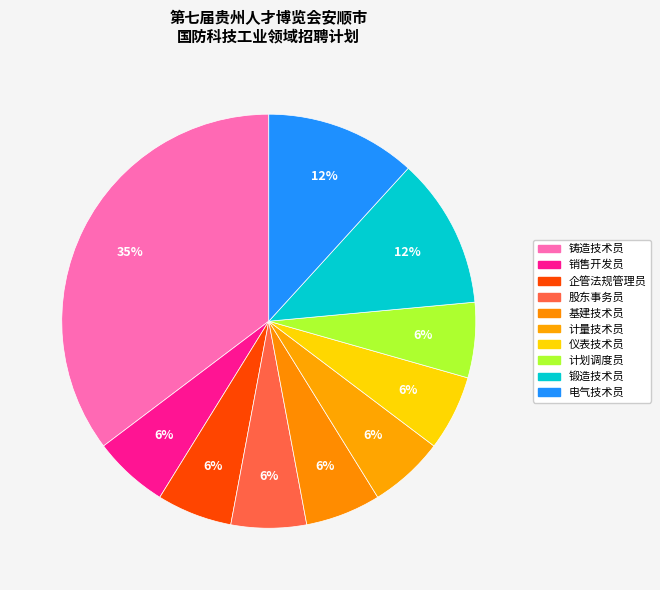

Is 企管法规管理员 the majority of the pie?

No